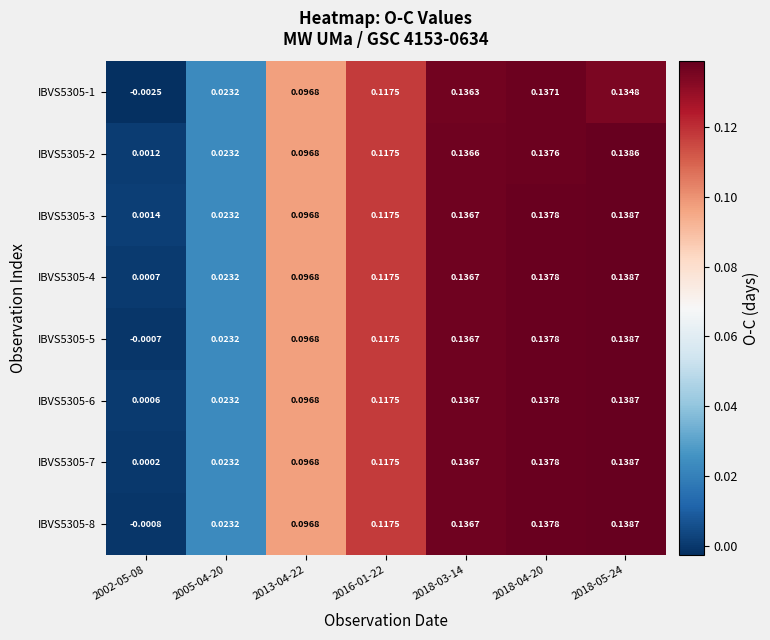

Between 2002-05-08 and 2016-01-22, which is larger?

2016-01-22